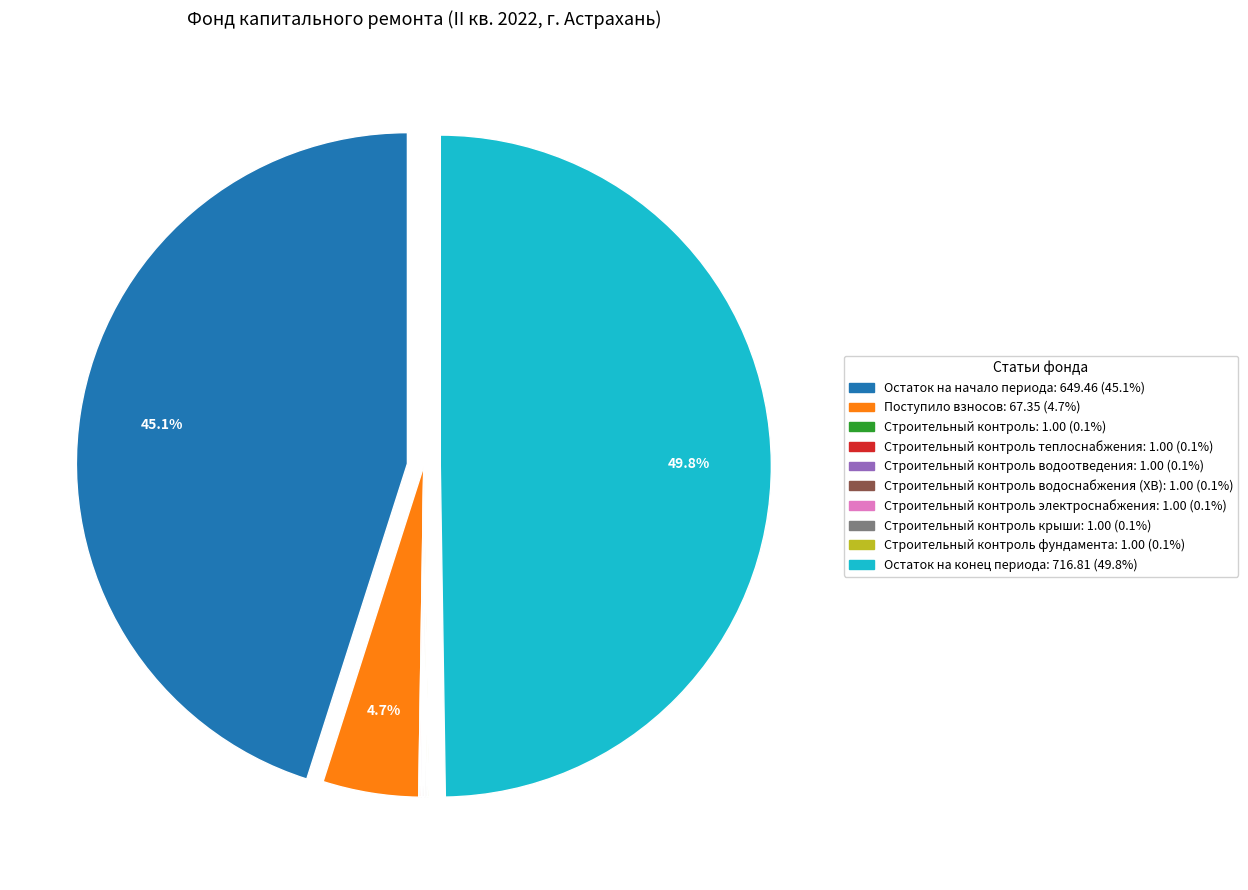

To the nearest percent, what is the average slice percentage?

10%